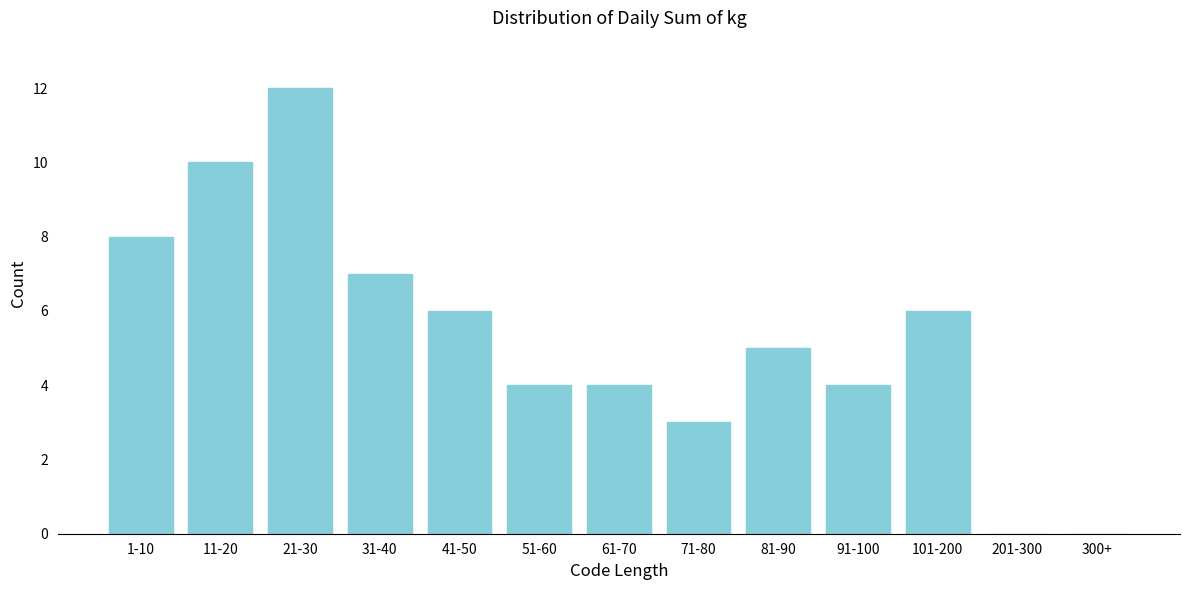

Reading right to left, list all the values displayed in this chart.

300+=0	201-300=0	101-200=6	91-100=4	81-90=5	71-80=3	61-70=4	51-60=4	41-50=6	31-40=7	21-30=12	11-20=10	1-10=8